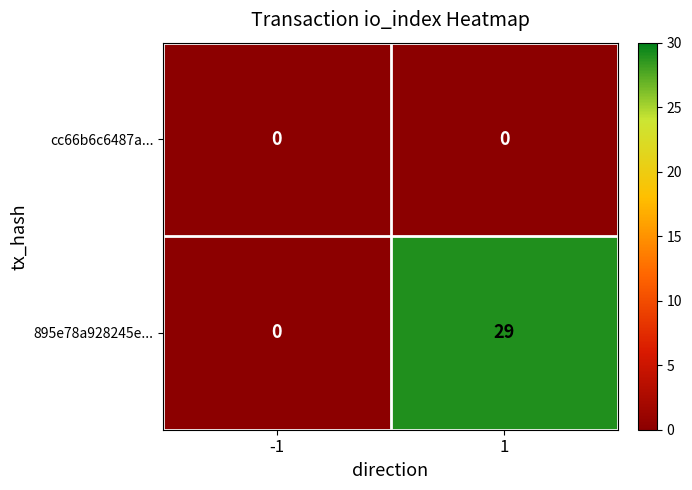

Between -1 and 1, which series saw the biggest shift?

895e78a928245e...